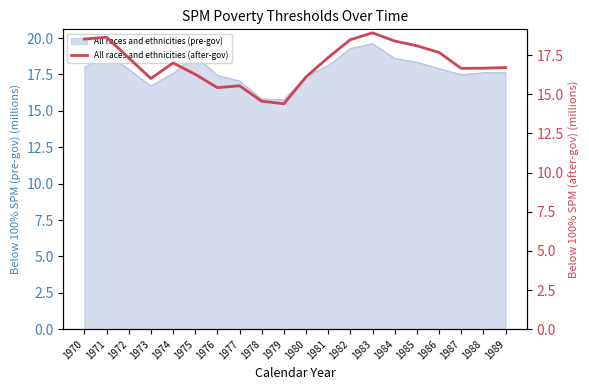

The value at 1986 is 26.9. True or false?

False